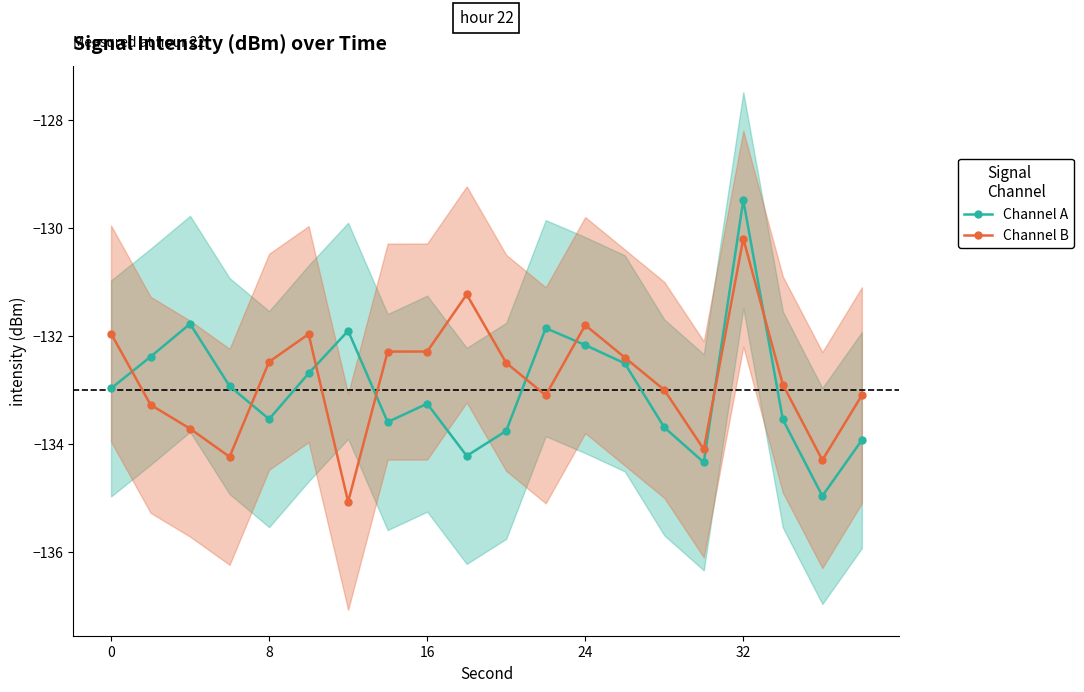

In Channel B, how many points are higher than both neighbors (excluding endpoints)?

4